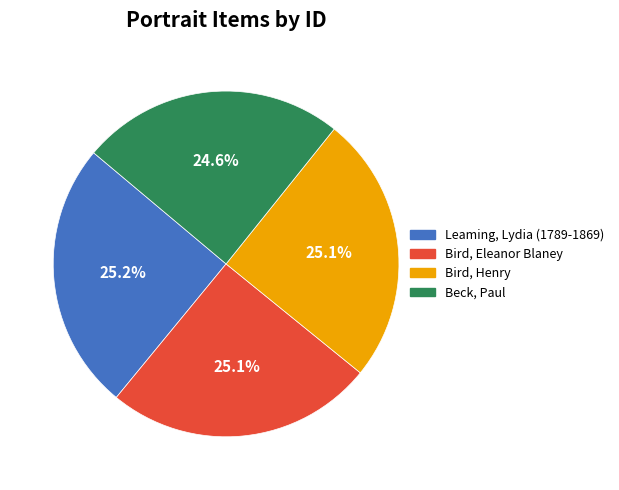

To the nearest percent, what is the average slice percentage?

25%